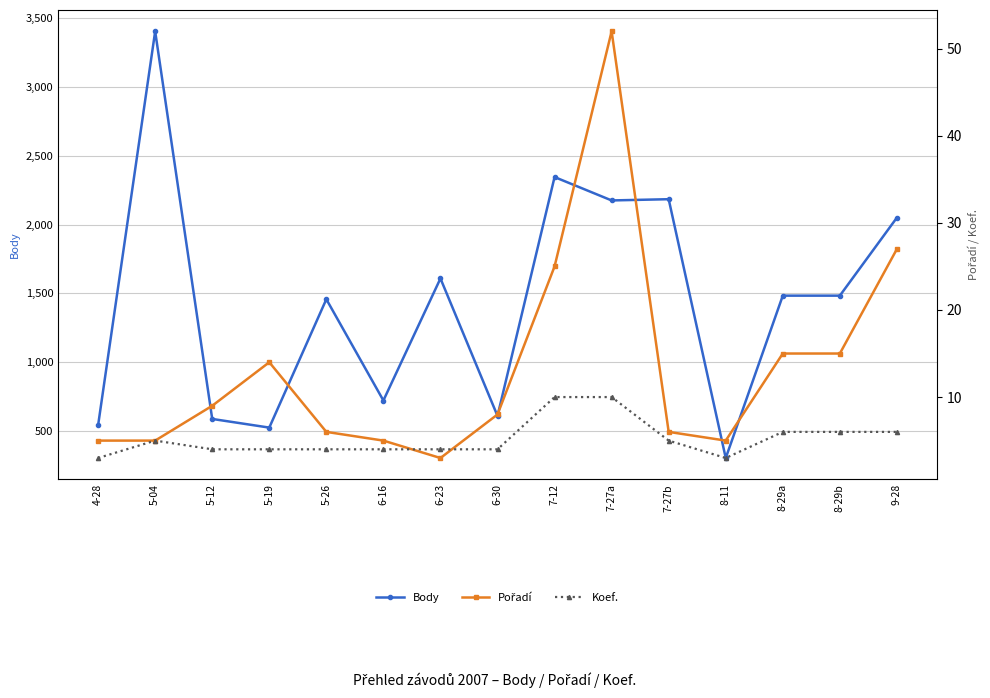

Is the value of Koef. at 7-27a greater than the value of Body at 5-04?

No